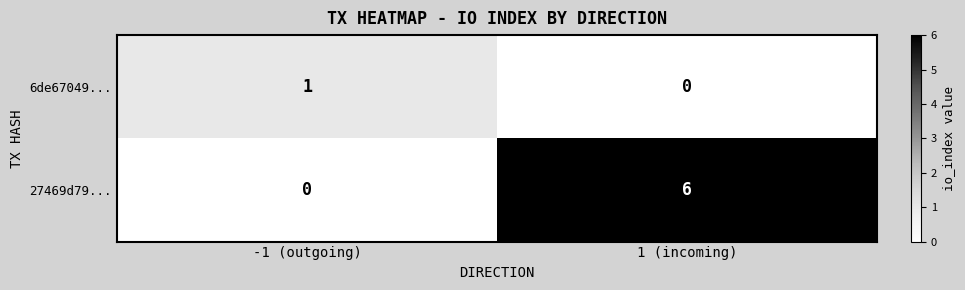

What is the sum of all 27469d79... values?

6